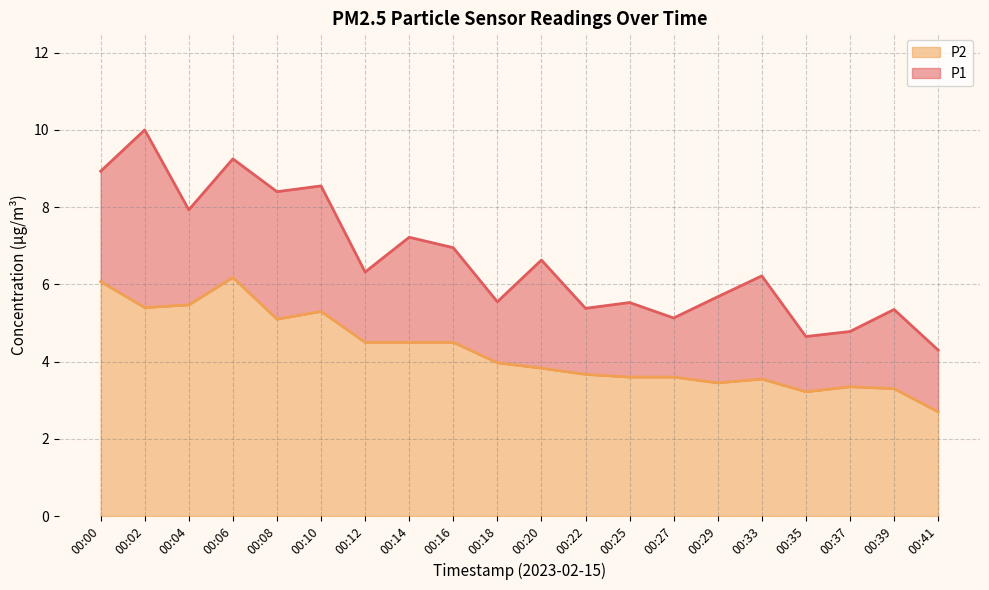

Which series has the widest spread of values?

P1